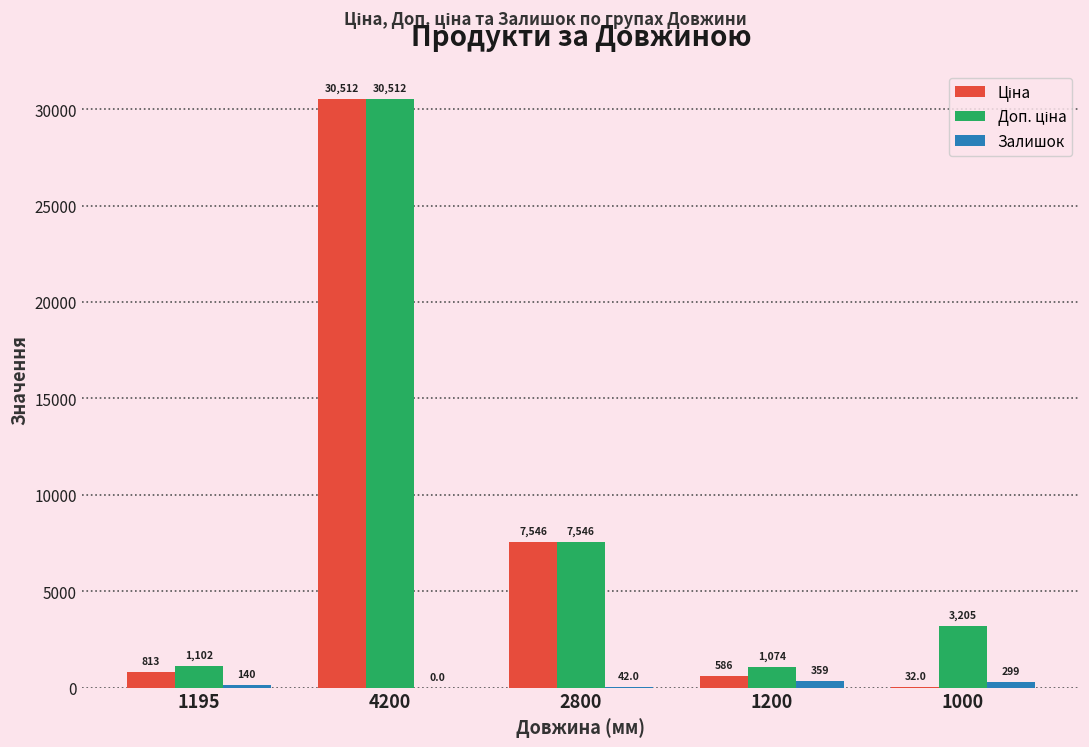

The value of Залишок at 1000 is 299.0. True or false?

True